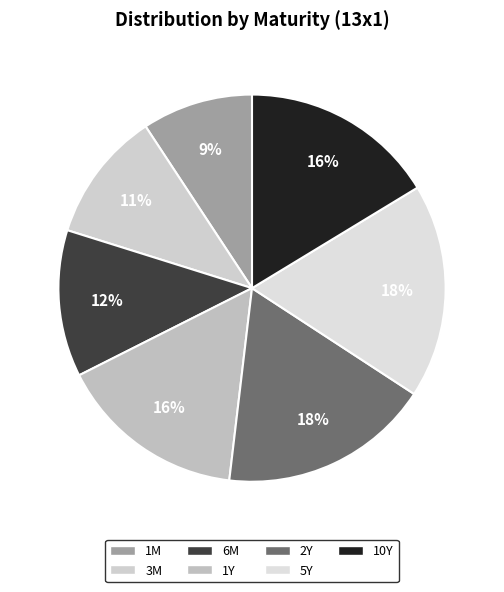

How many slices are in this pie chart?

7